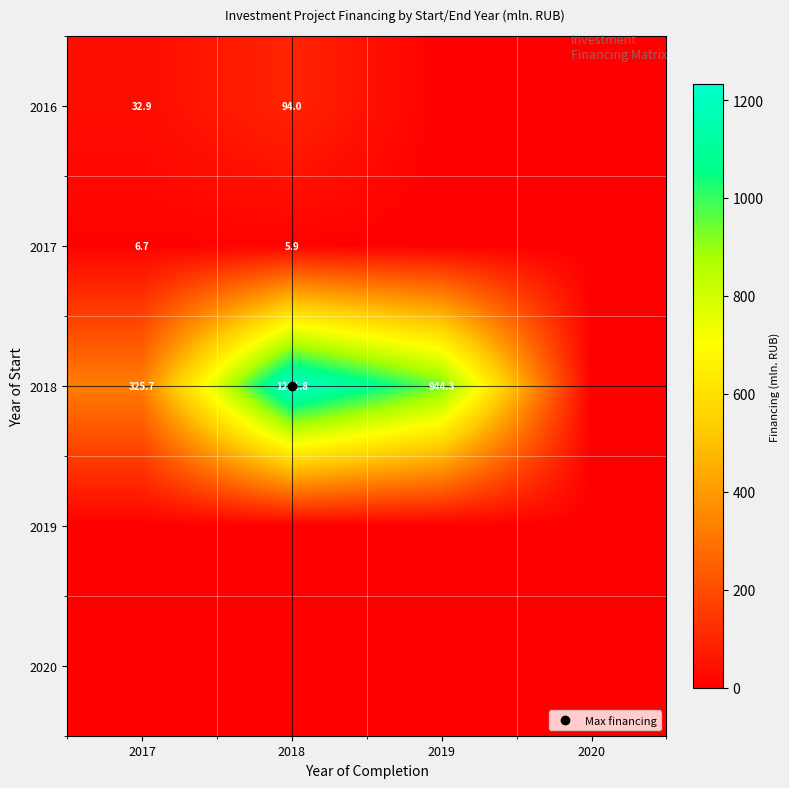

Which series has the widest spread of values?

2018